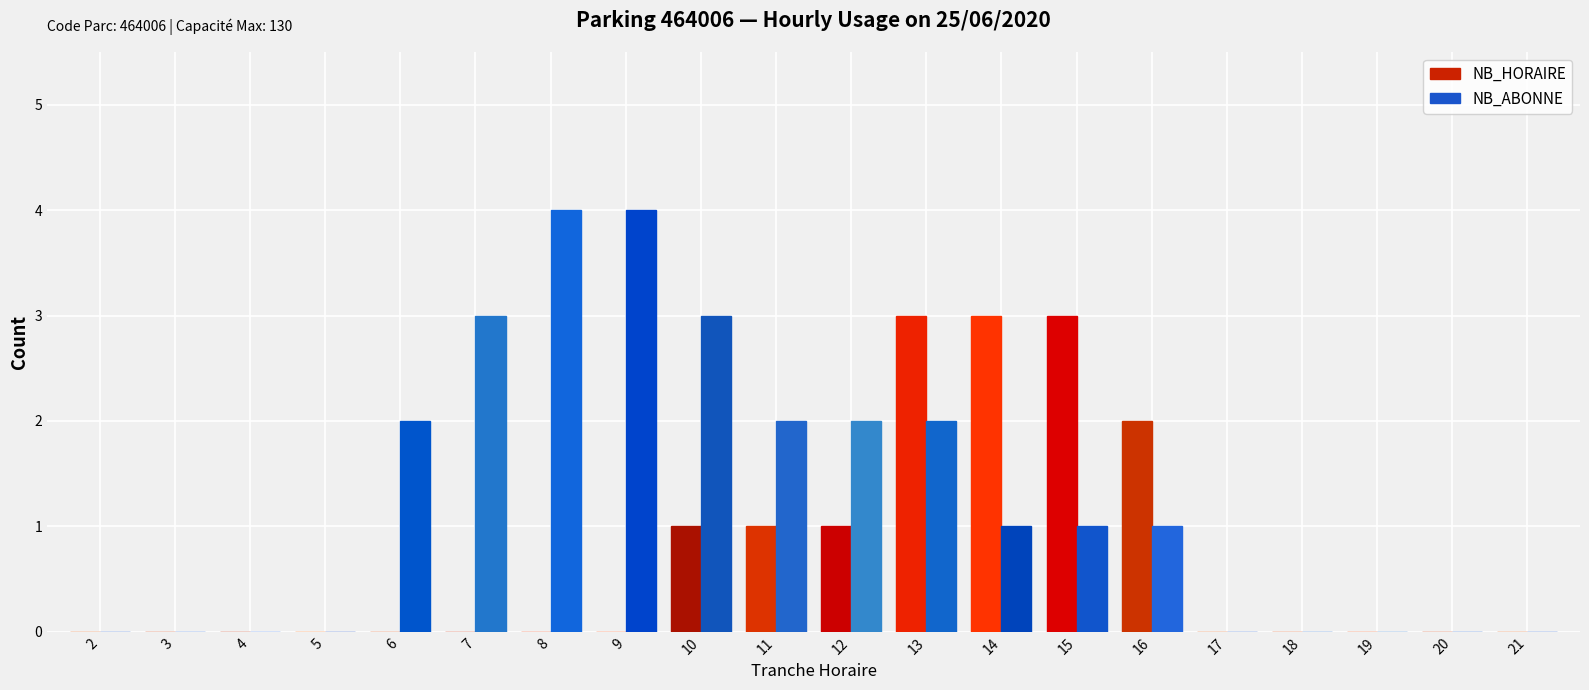

The value of NB_ABONNE at 3 is 3. True or false?

False